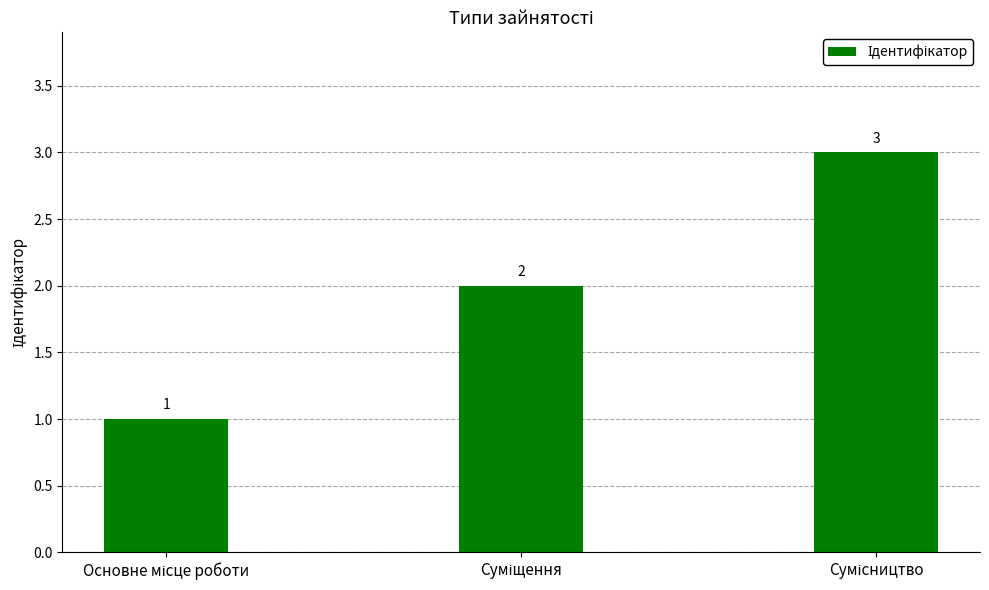

What is the sum of all values?

6